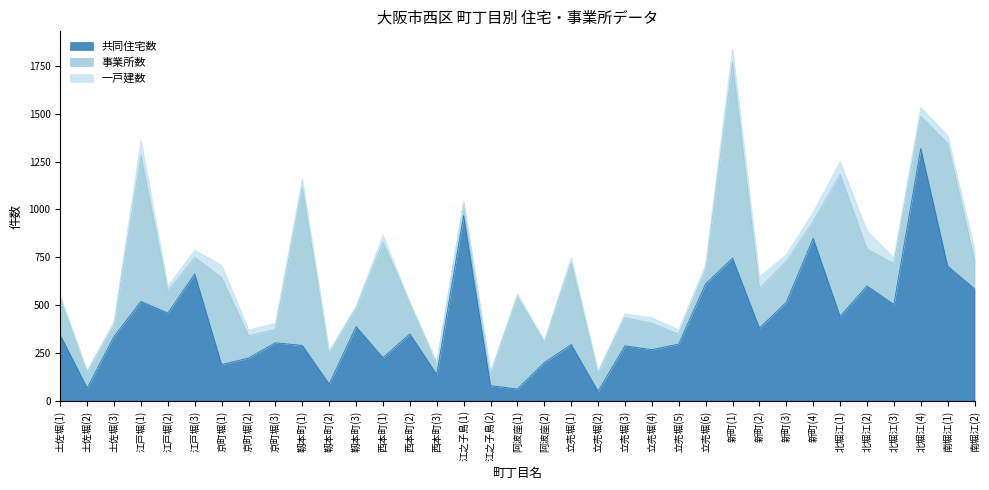

Reading left to right, list all the values displayed in this chart.

共同住宅数: 343	66	336	519	458	663	189	223	303	289	87	387	225	349	137	968	79	61	199	294	49	287	267	296	611	745	380	514	849	441	600	503	1319	704	585
事業所数: 196	81	59	763	115	86	455	117	69	826	160	97	603	163	60	66	63	481	110	425	97	147	138	52	75	1022	208	215	88	742	193	214	168	641	151
一戸建数: 8	10	19	78	26	37	64	29	33	44	14	9	37	2	1	8	8	16	5	29	9	20	28	23	26	72	59	34	48	66	94	30	46	41	53